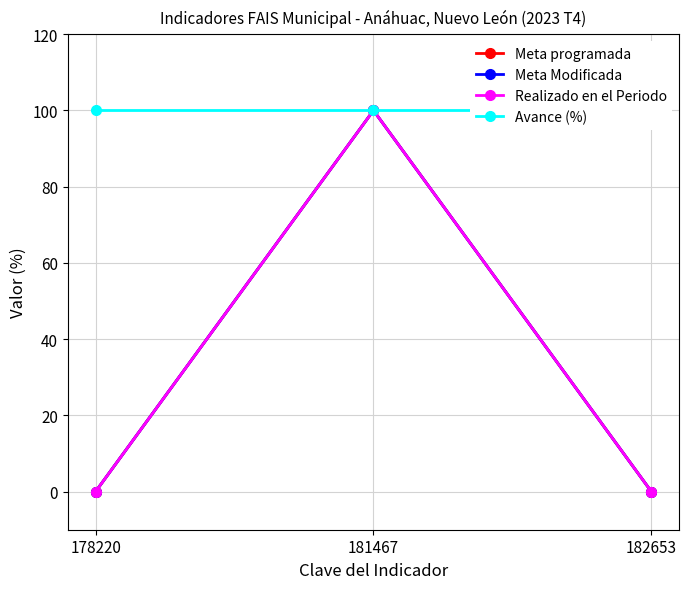

At which label does Realizado en el Periodo reach its minimum?

178220